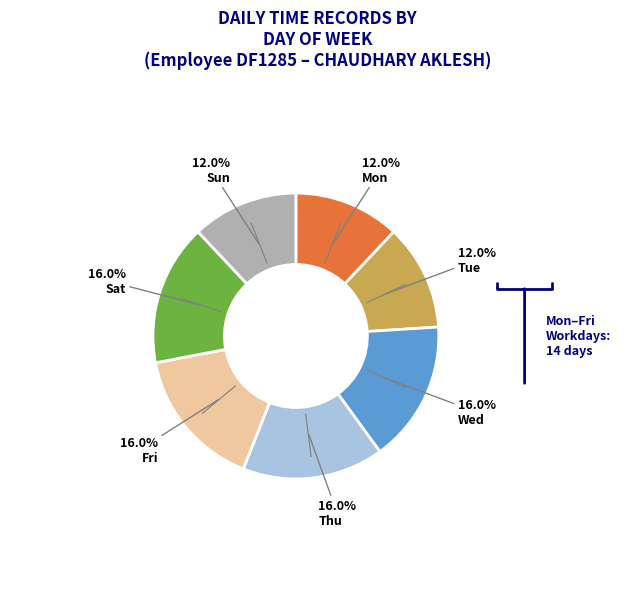

Is there any slice that represents more than half of the pie?

No